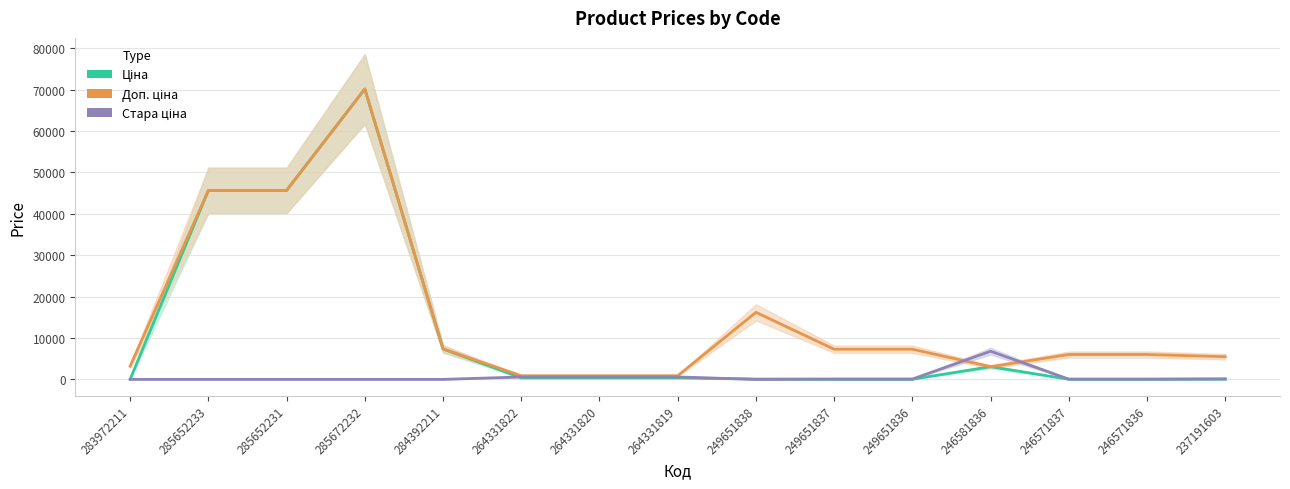

Which series has the largest range (max minus min)?

Ціна